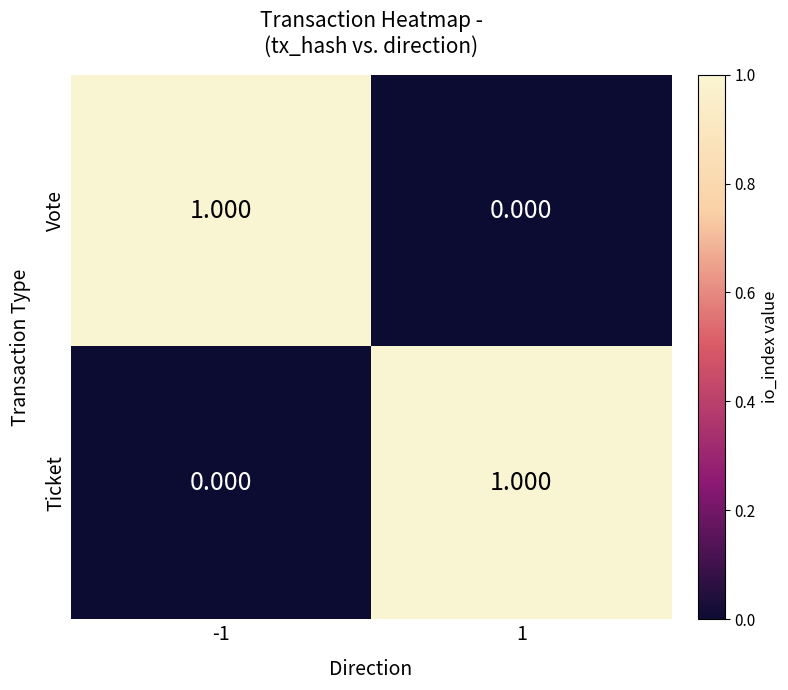

Between -1 and 1, which is larger?

-1